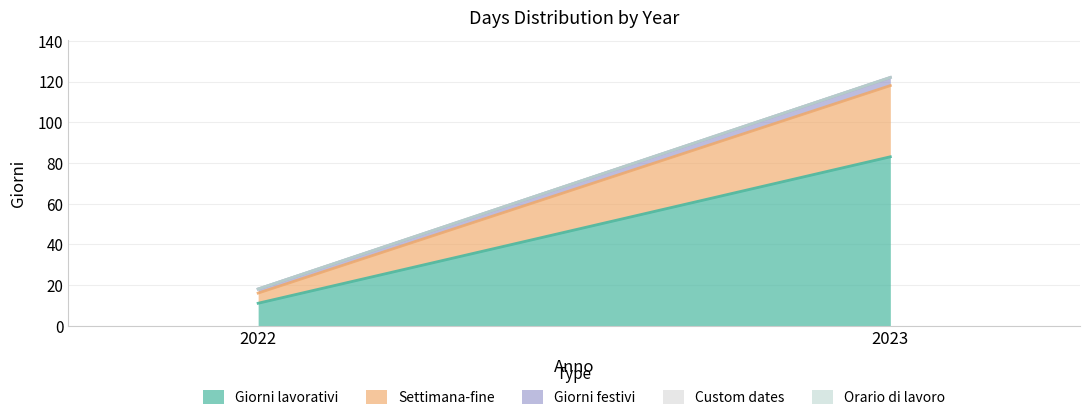

Which series changed the most between 2022 and 2023?

Giorni lavorativi